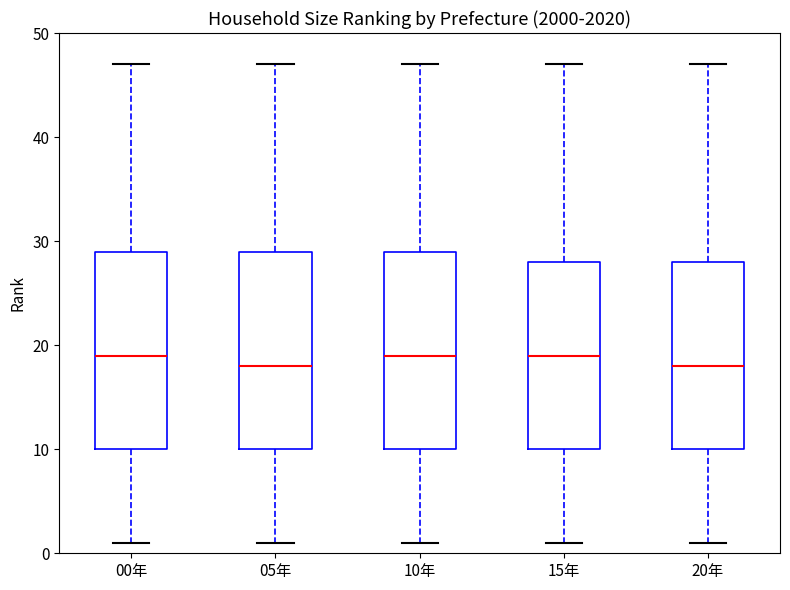

Where is the upper edge of the box for 10年 on the y-axis? The values are not printed on the chart, so give them approximately, as read against the axis.

29